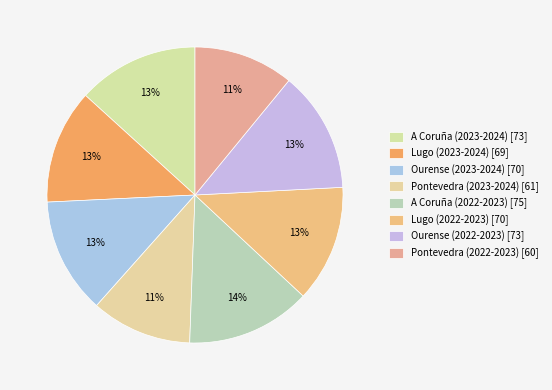

How many slices are in this pie chart?

8